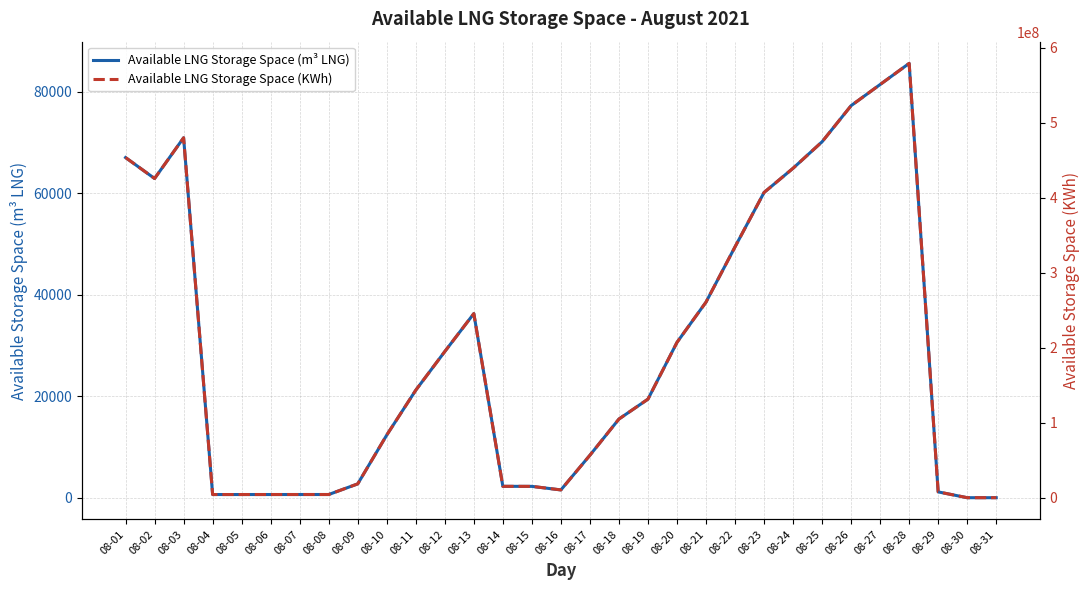

At which category does Available LNG Storage Space (m³ LNG) reach its first local peak?

08-03